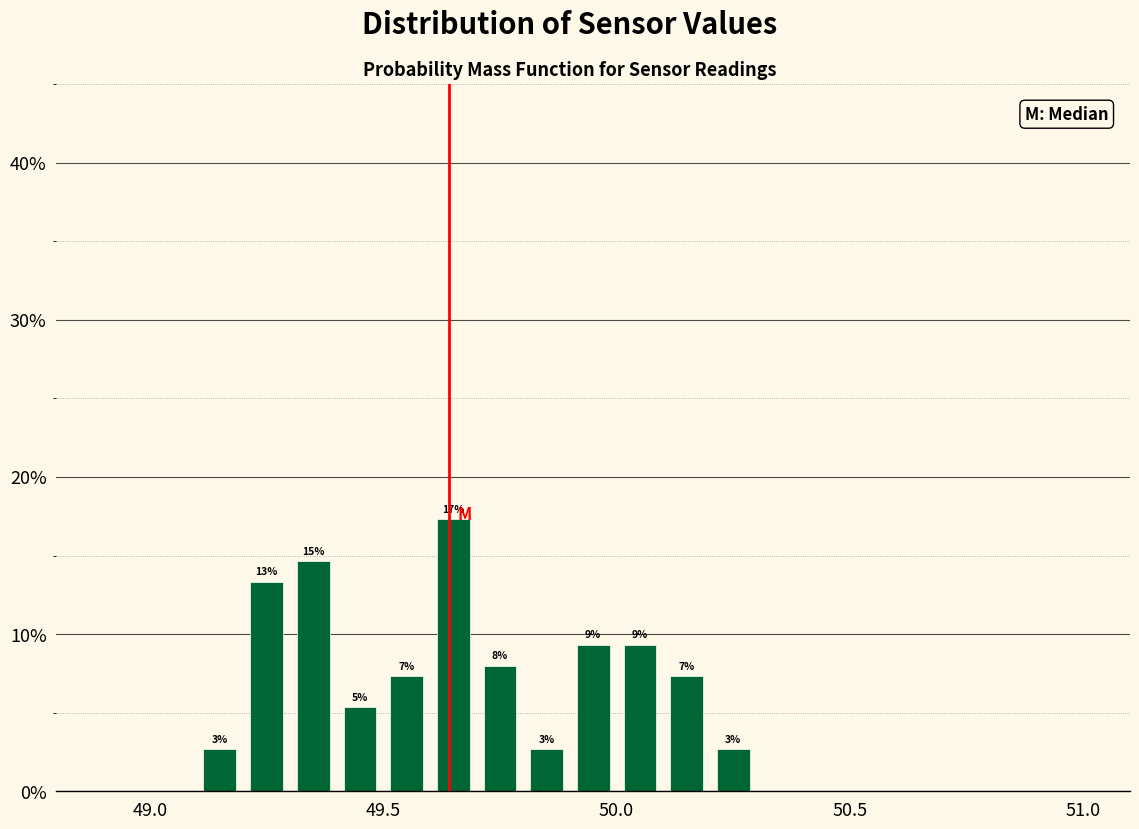

Around what value on the x-axis is the tallest bar? Give the approximate position of its centre, as read against the axis.

49.65